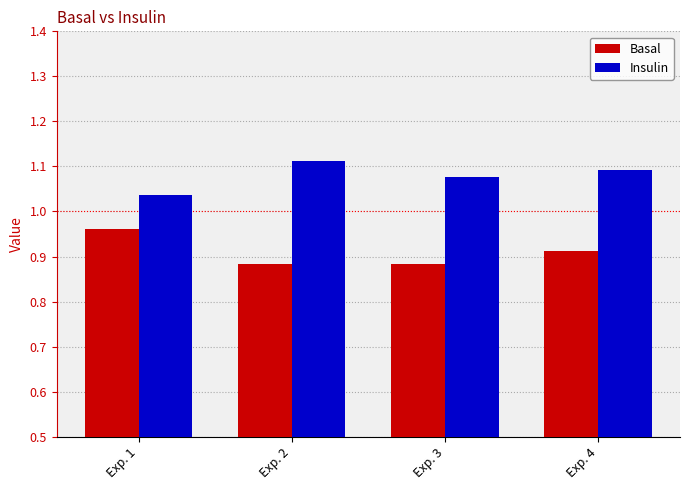

Which label corresponds to the largest value in the chart?

Exp. 2